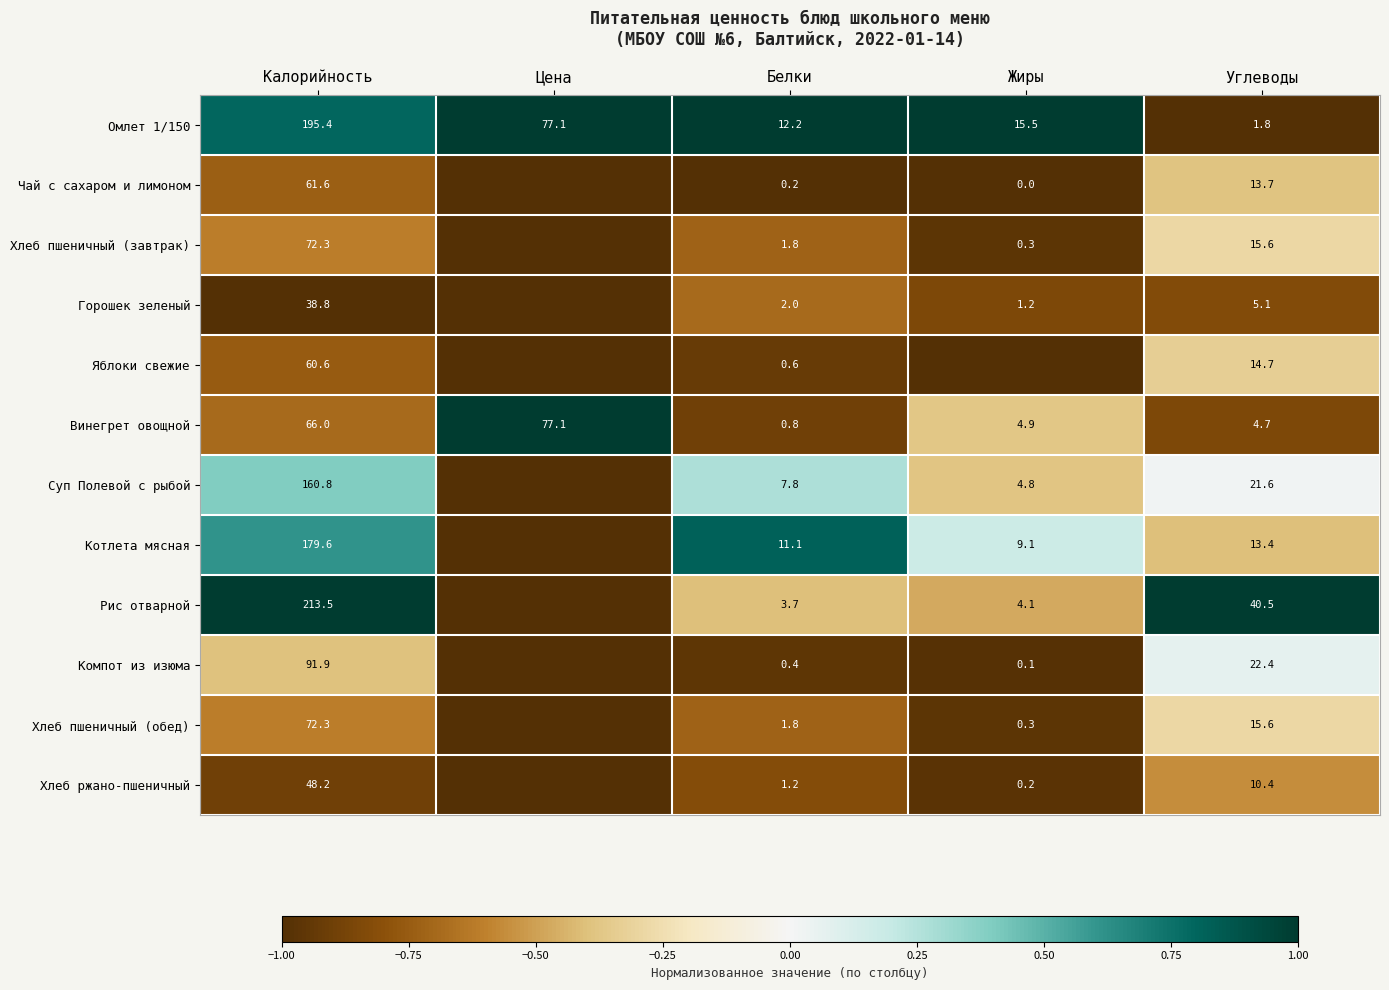

What is the difference between the highest and lowest values at Белки?

12.0